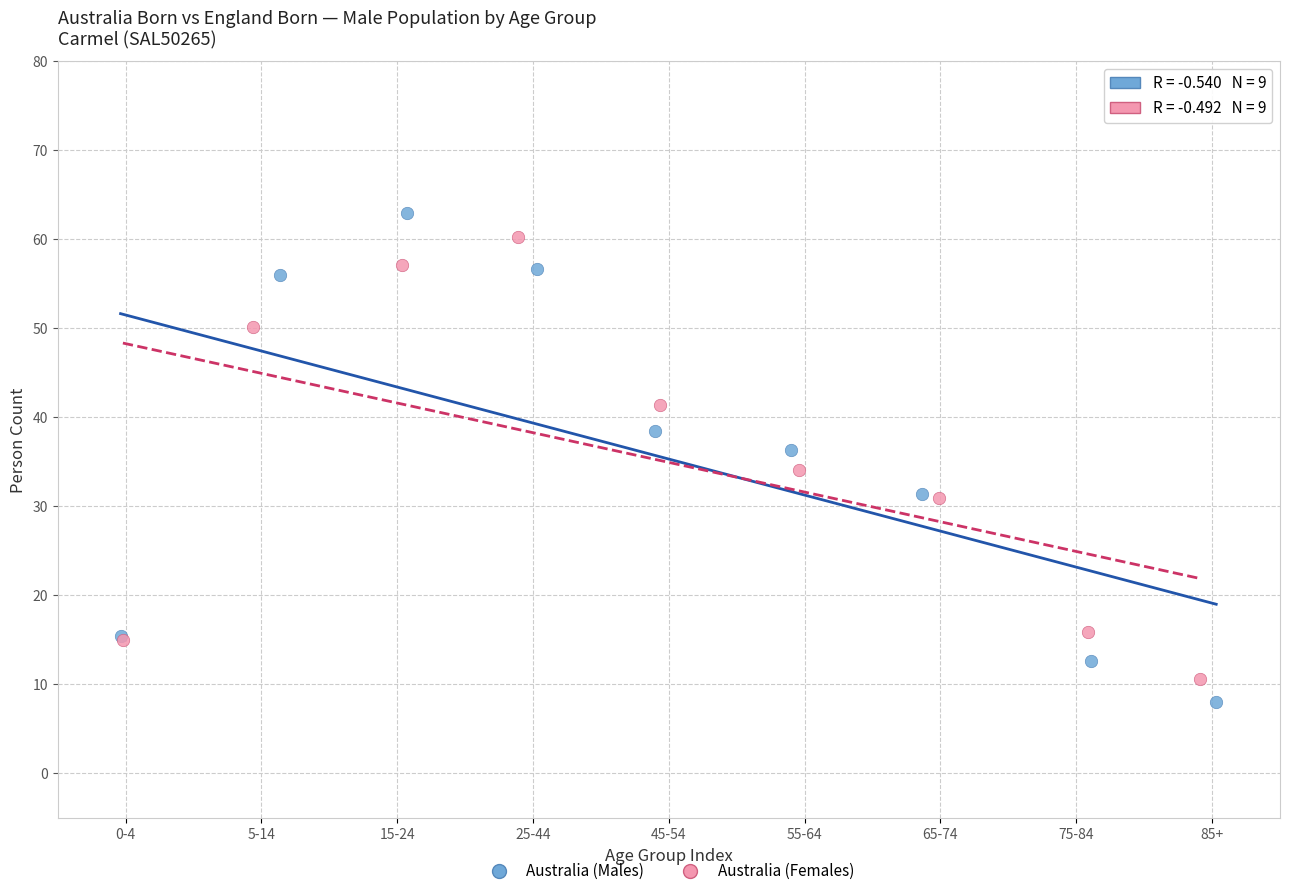

Which series has the largest Y range (max minus min)?

Australia (Males)